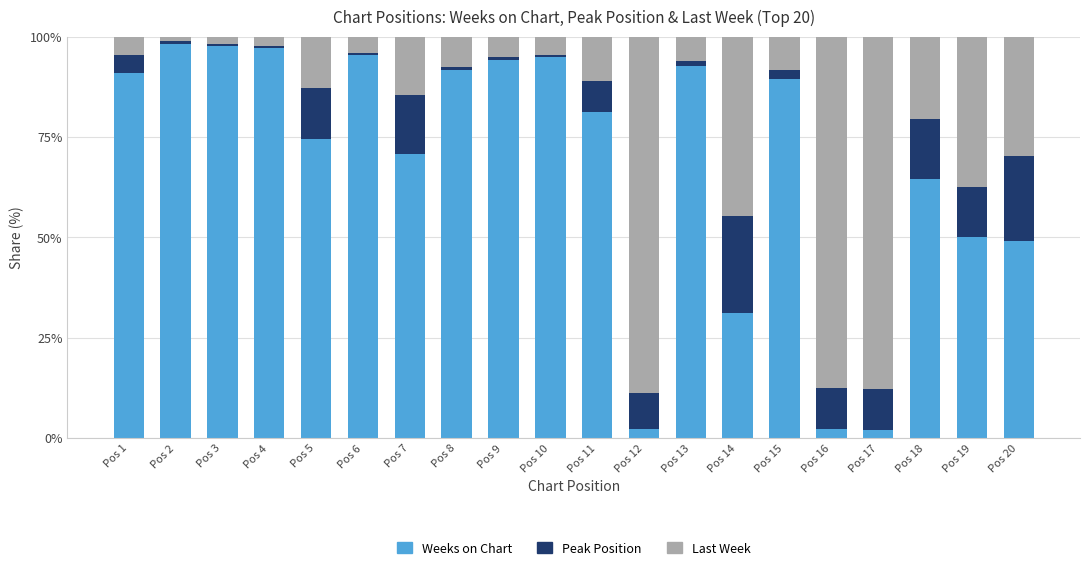

What is the maximum value for Weeks on Chart?

98.2